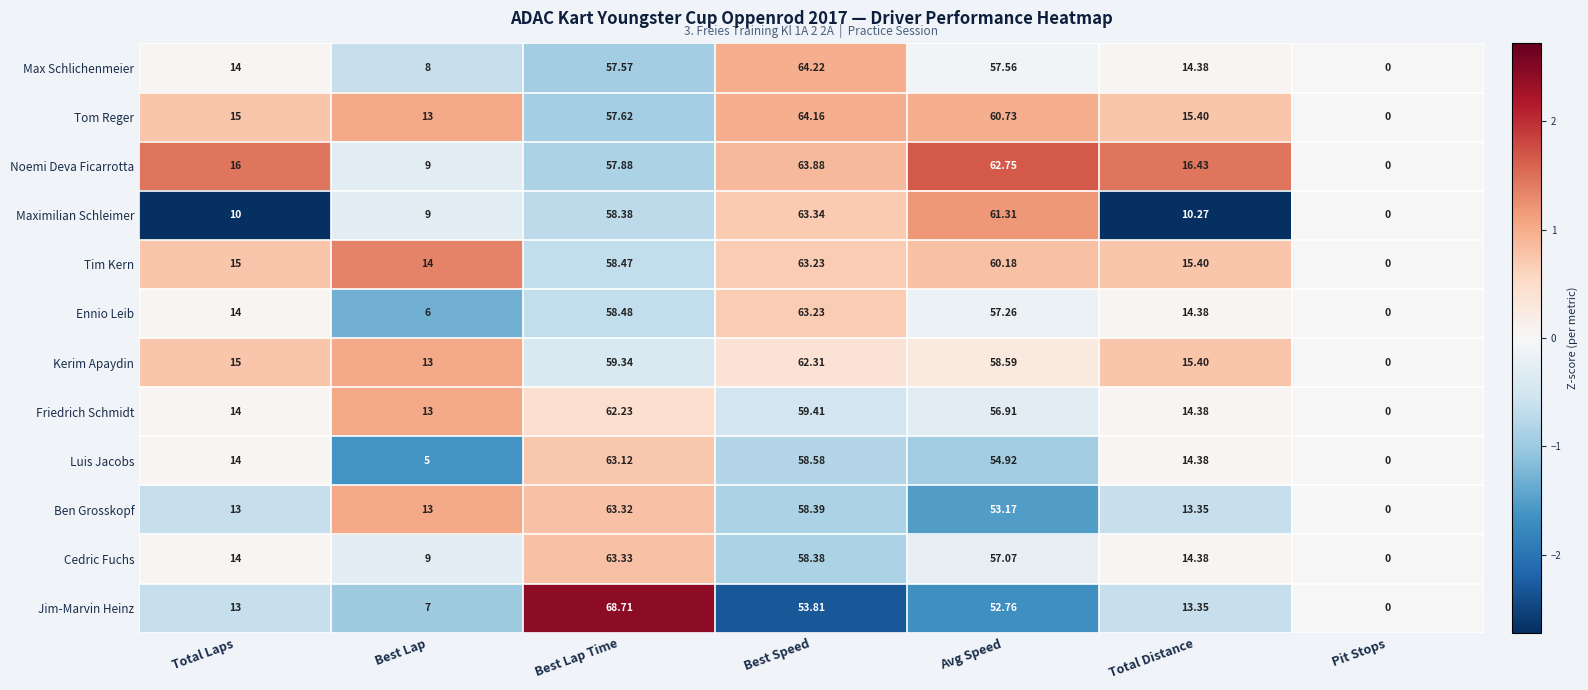

List the labels in order of Tim Kern value, smallest first.

Pit Stops, Best Lap, Total Laps, Total Distance, Best Lap Time, Avg Speed, Best Speed